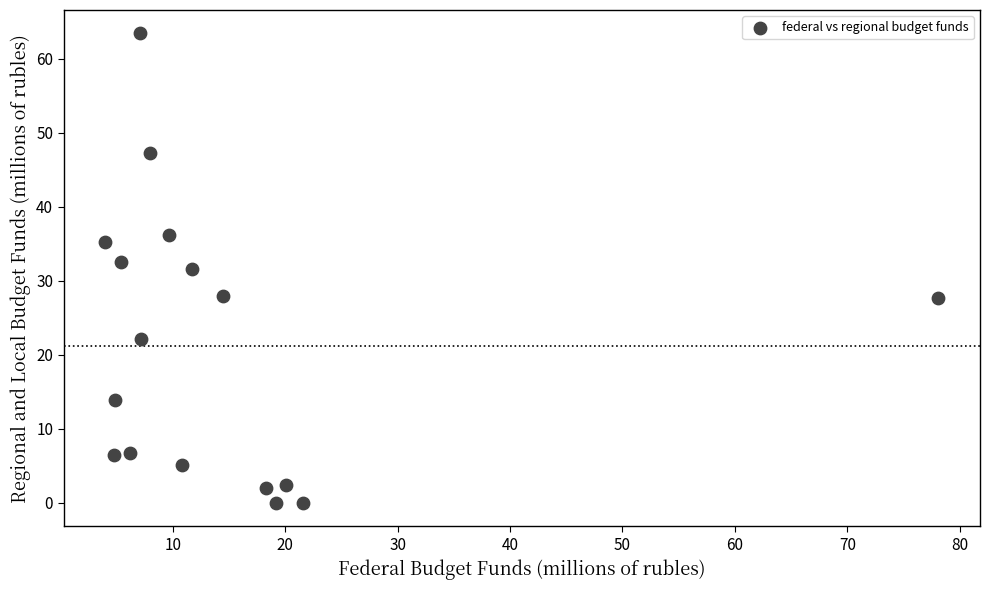

What is the range of X values (max minus min)?

74.1